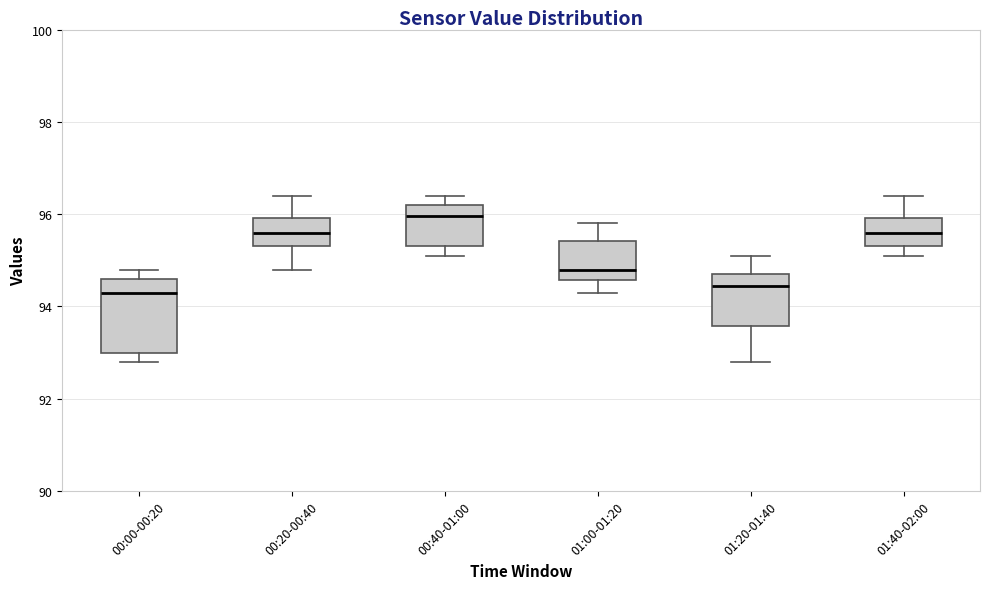

Reading left to right, read every box against the y-axis: the position of its median line, the range the box covers, and the ends of its whiskers. The values are not printed on the chart, so give them approximately, as read against the axis.

00:00-00:20: median 94.4, box 93.0 to 94.6, whiskers 92.8 to 94.8
00:20-00:40: median 95.6, box 95.4 to 96.0, whiskers 94.8 to 96.4
00:40-01:00: median 96.0, box 95.4 to 96.2, whiskers 95.2 to 96.4
01:00-01:20: median 94.8, box 94.6 to 95.4, whiskers 94.4 to 95.8
01:20-01:40: median 94.4, box 93.6 to 94.8, whiskers 92.8 to 95.2
01:40-02:00: median 95.6, box 95.4 to 96.0, whiskers 95.2 to 96.4